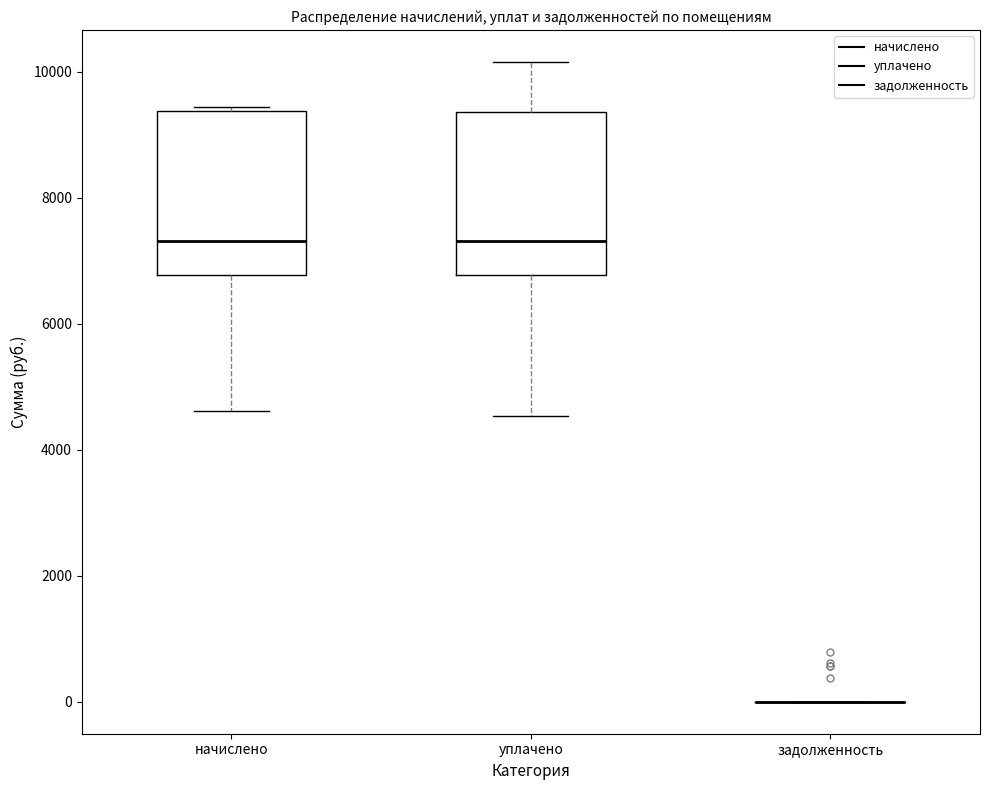

Reading left to right, transcribe this box plot: for each box, give where its median line is, the range the box spans, and where its two whiskers end, as read against the y-axis. The values are not printed on the chart, so give them approximately, as read against the axis.

начислено: median 7400, box 6800 to 9400, whiskers 4600 to 9400
уплачено: median 7400, box 6800 to 9400, whiskers 4600 to 10200
задолженность: box collapsed to a line at 0, whiskers 0 to 0